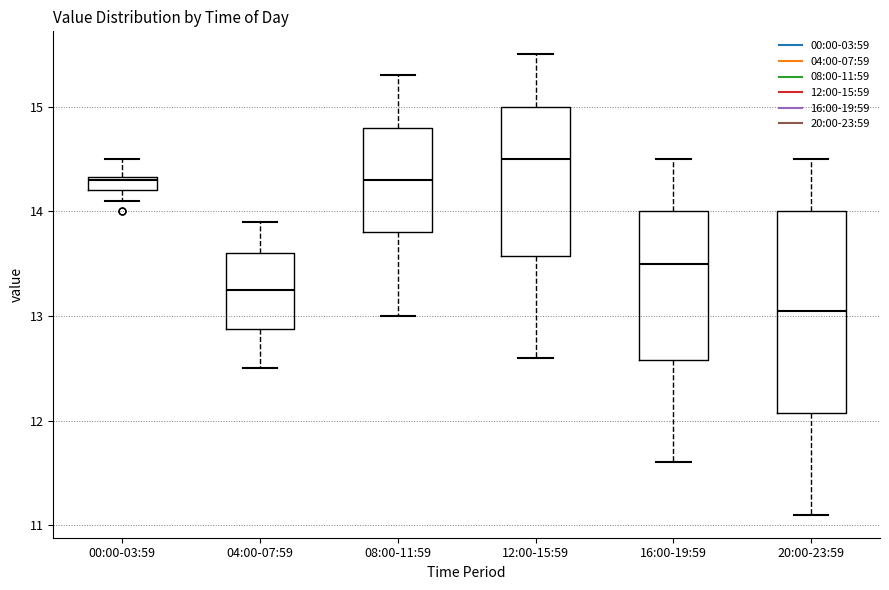

Where does the median line of the box for 16:00-19:59 sit on the y-axis? The values are not printed on the chart, so give them approximately, as read against the axis.

13.5